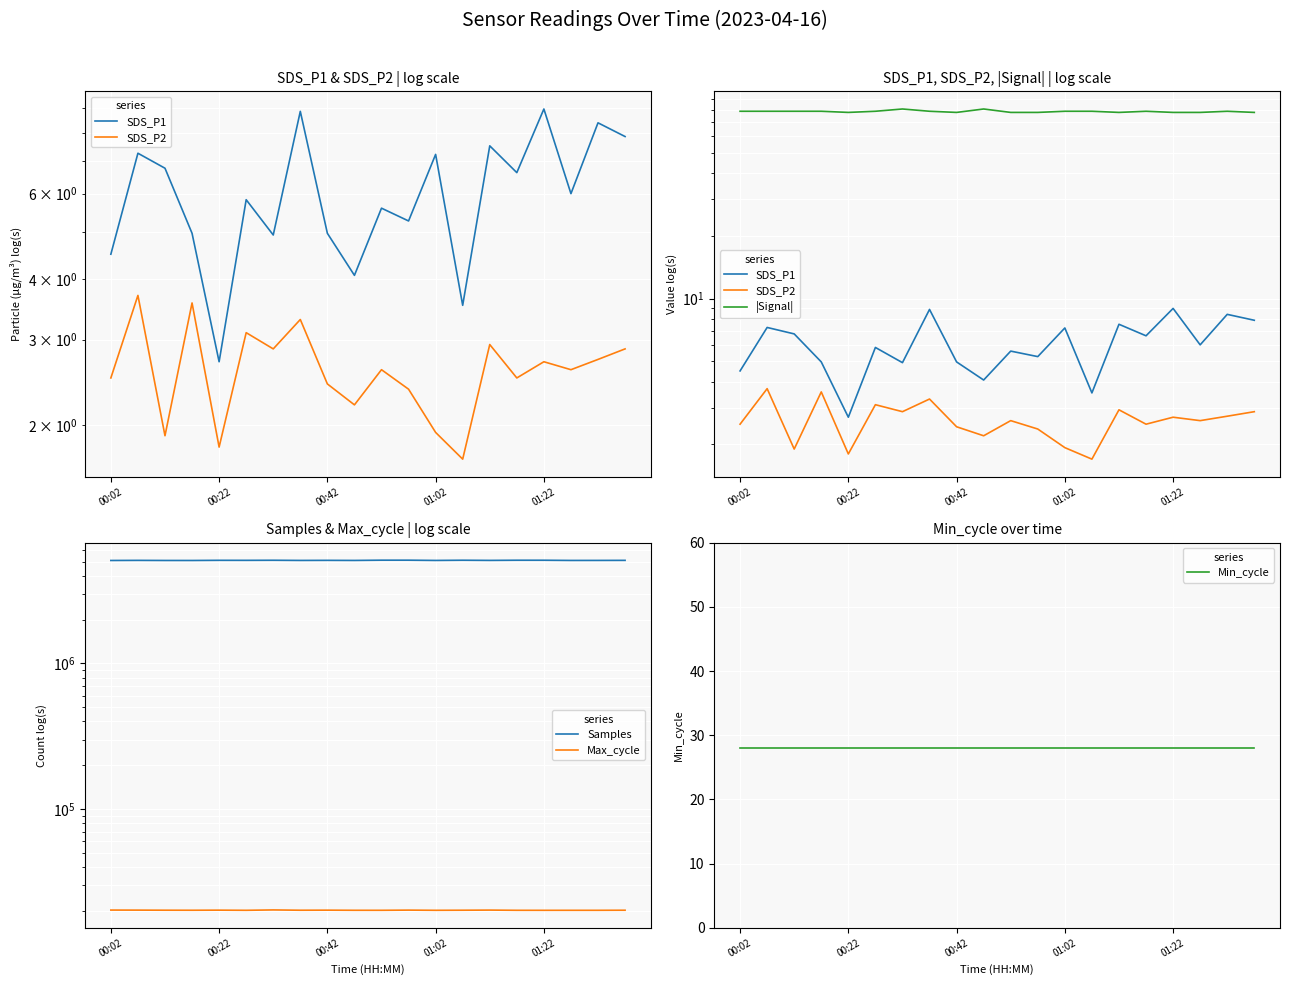

Count the number of categories in the chart.

20